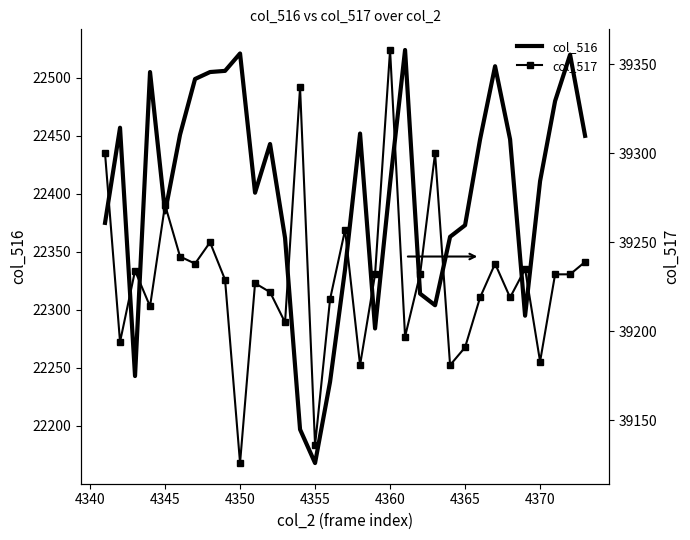

What is the value of the col_516 point at the 6th from the left?

22451